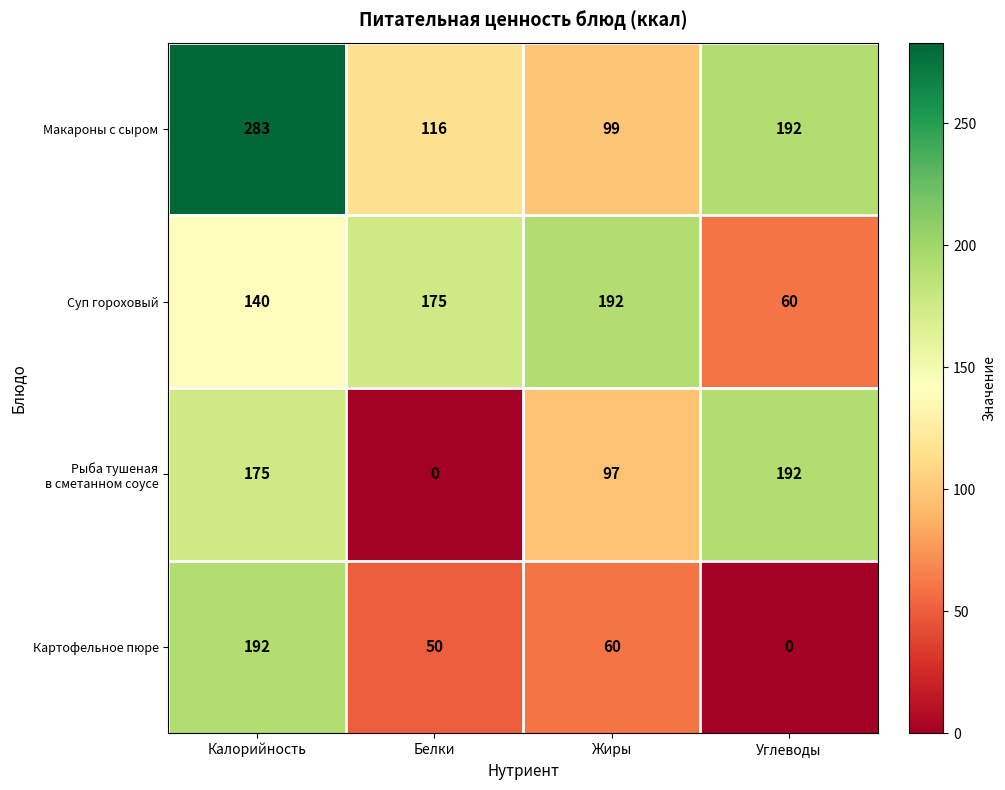

Rank the categories by Суп гороховый value from lowest to highest.

Углеводы, Калорийность, Белки, Жиры